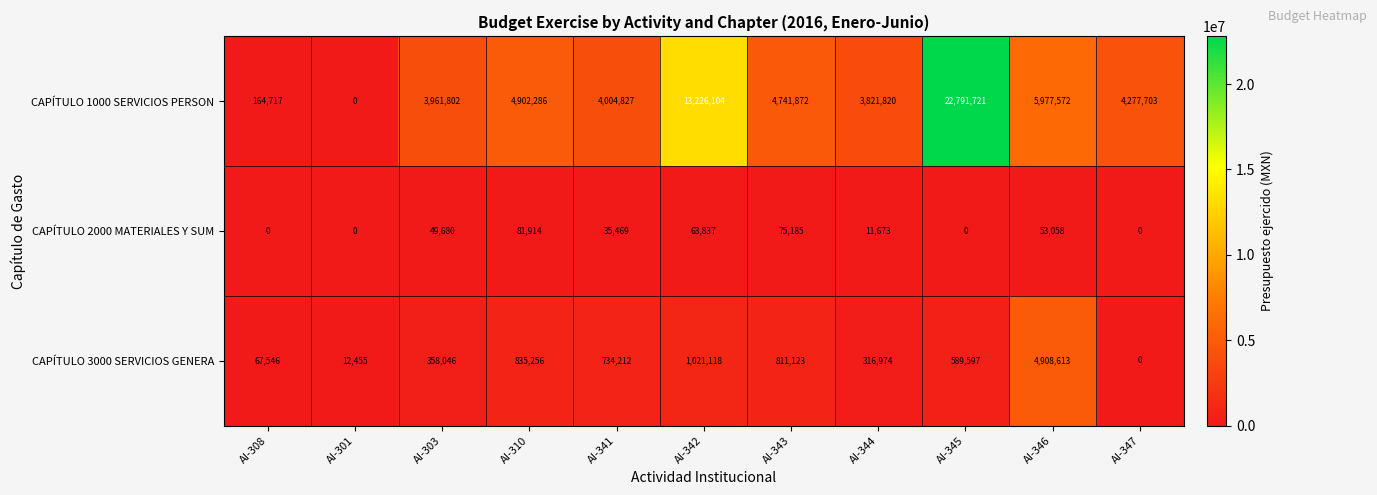

What is the sum of the CAPÍTULO 1000 SERVICIOS PERSON values at AI-347 and AI-346?

10255275